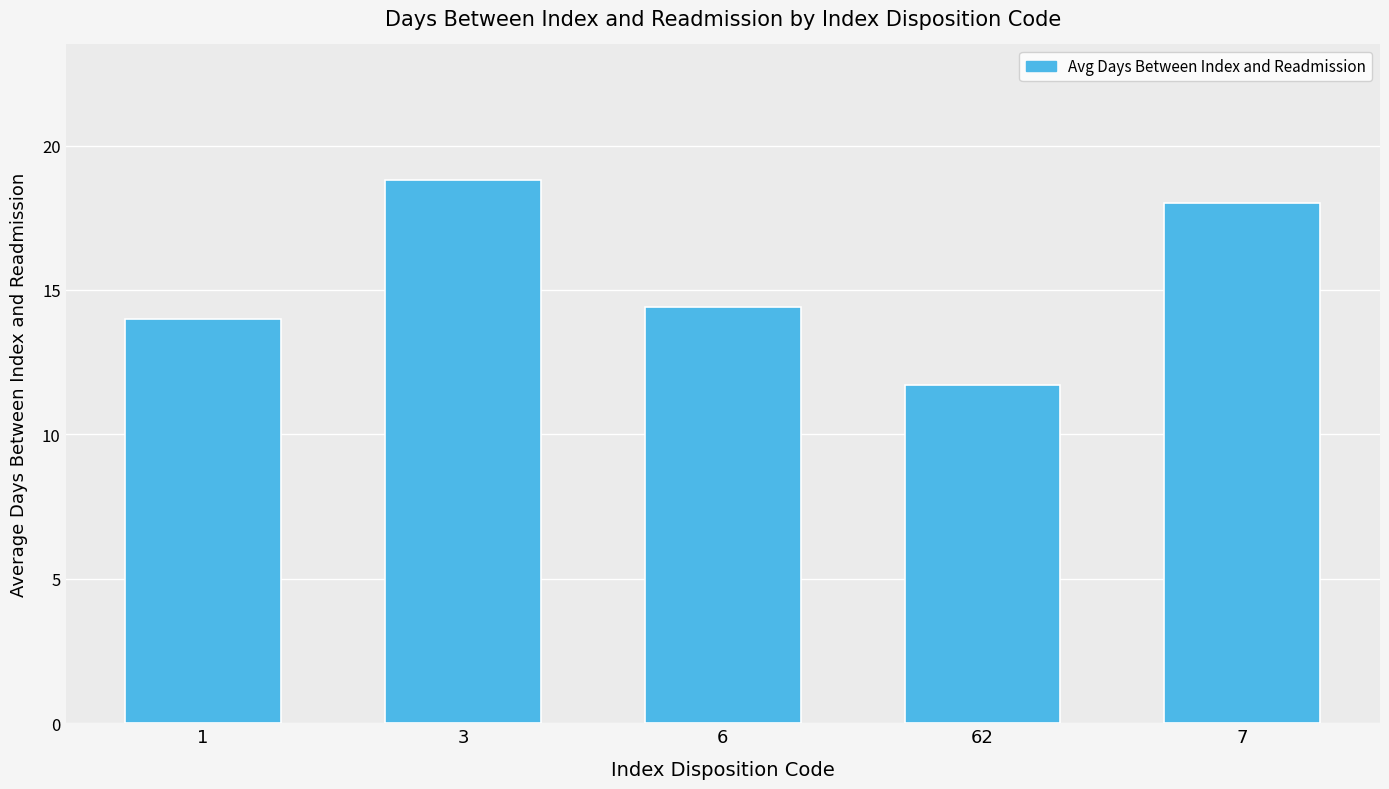

True or false: the data shows 18.8 at 6.

False